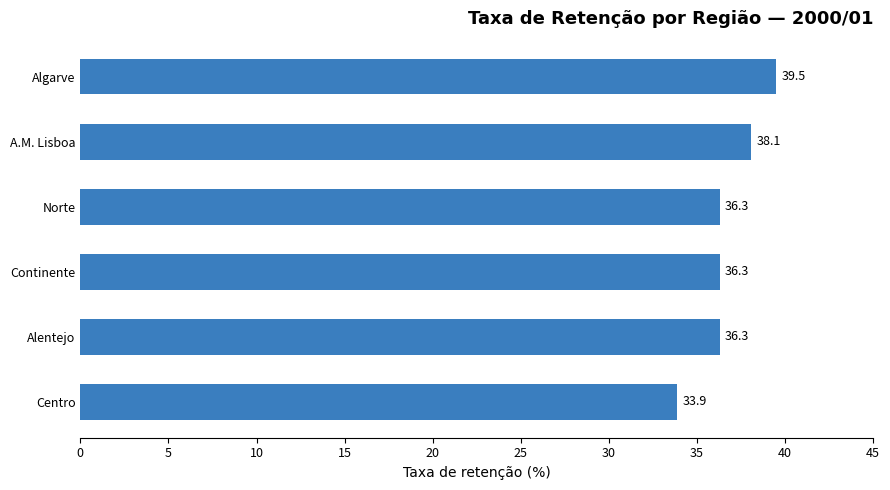

How many values exceed 36?

5